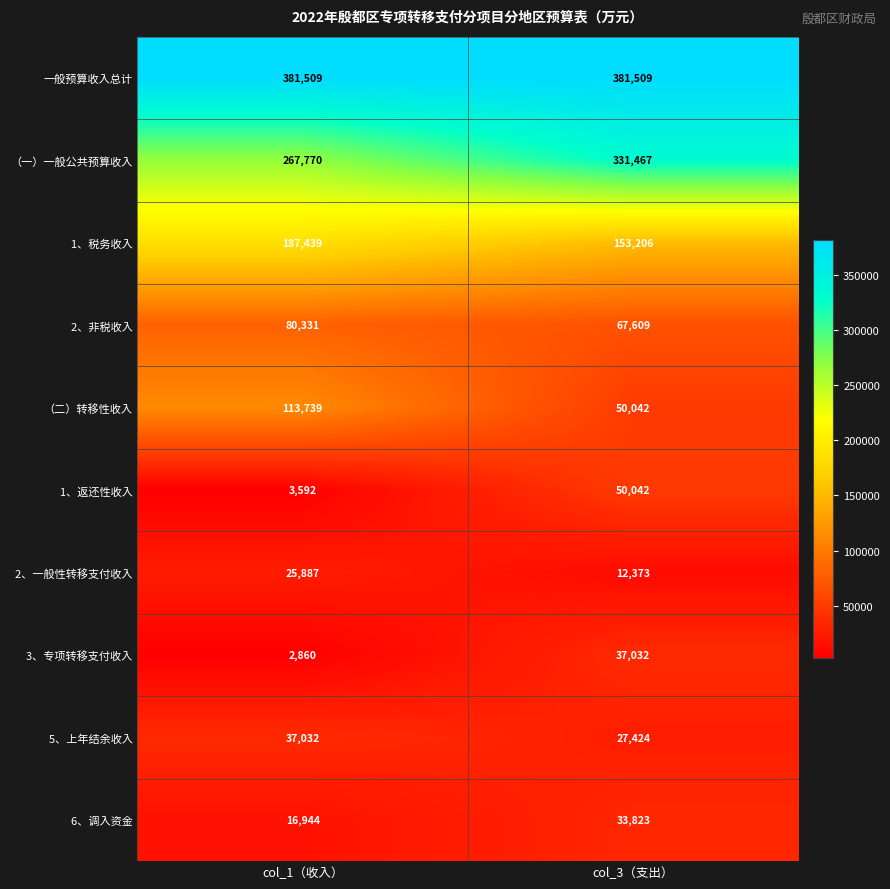

What is the sum of all （二）转移性收入 values?

163781